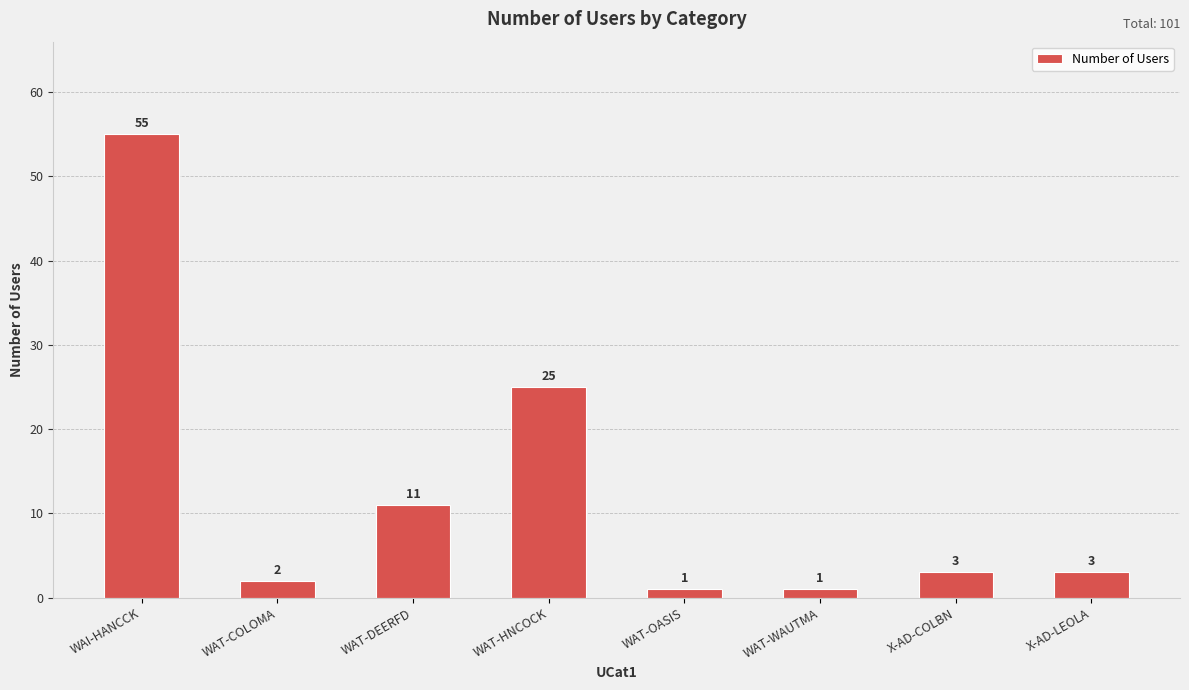

What is the difference between the maximum and minimum values?

54